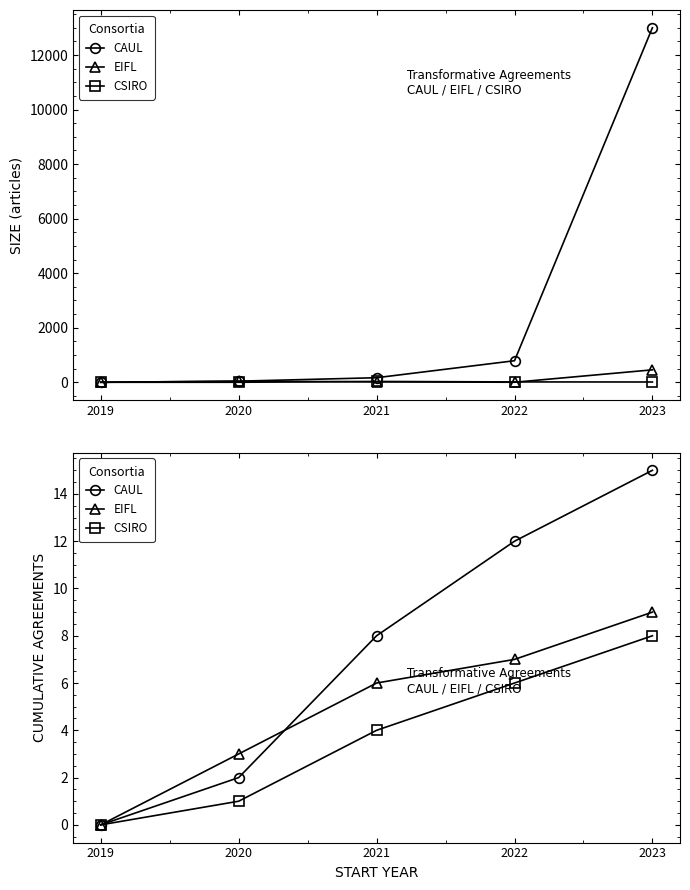

True or false: CSIRO and EIFL cross at least once.

False